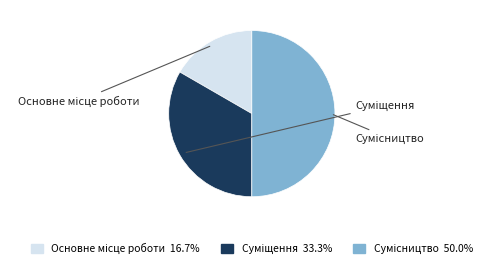

How many slices are in this pie chart?

3